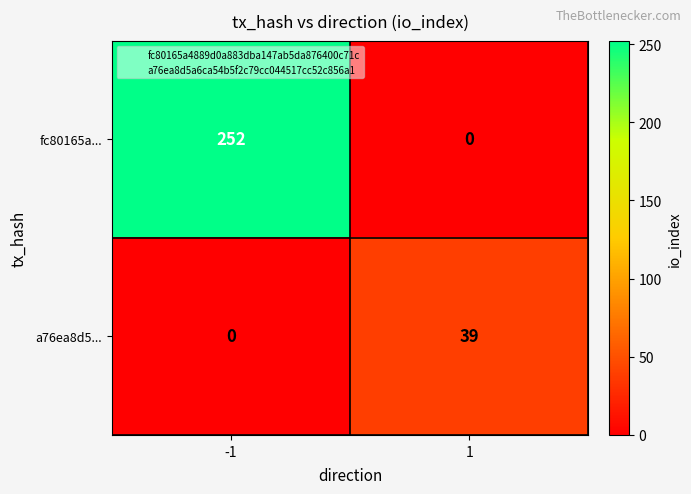

The value of a76ea8d5... at -1 is -19. True or false?

False